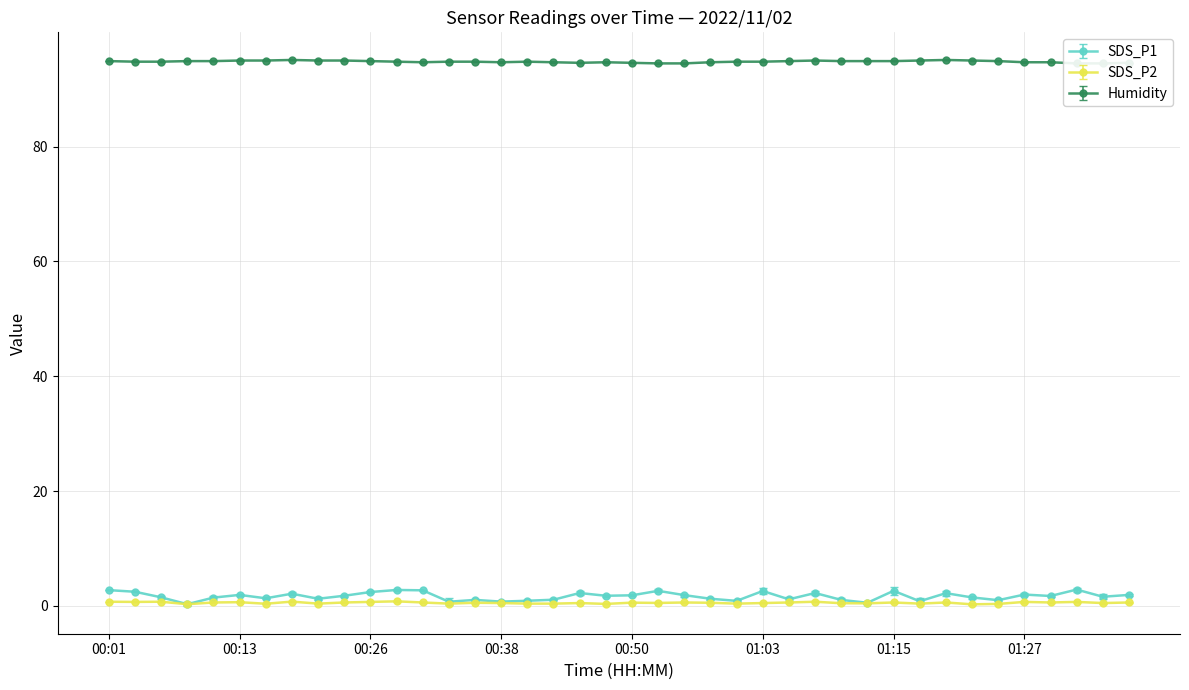

The SDS_P2 series shows 0.7 at 00:13. True or false?

True